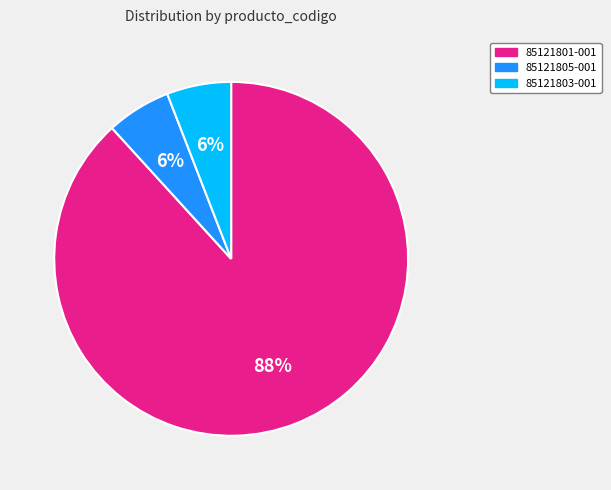

What is the ratio of the value at 85121805-001 to the value at 85121803-001?

1.0